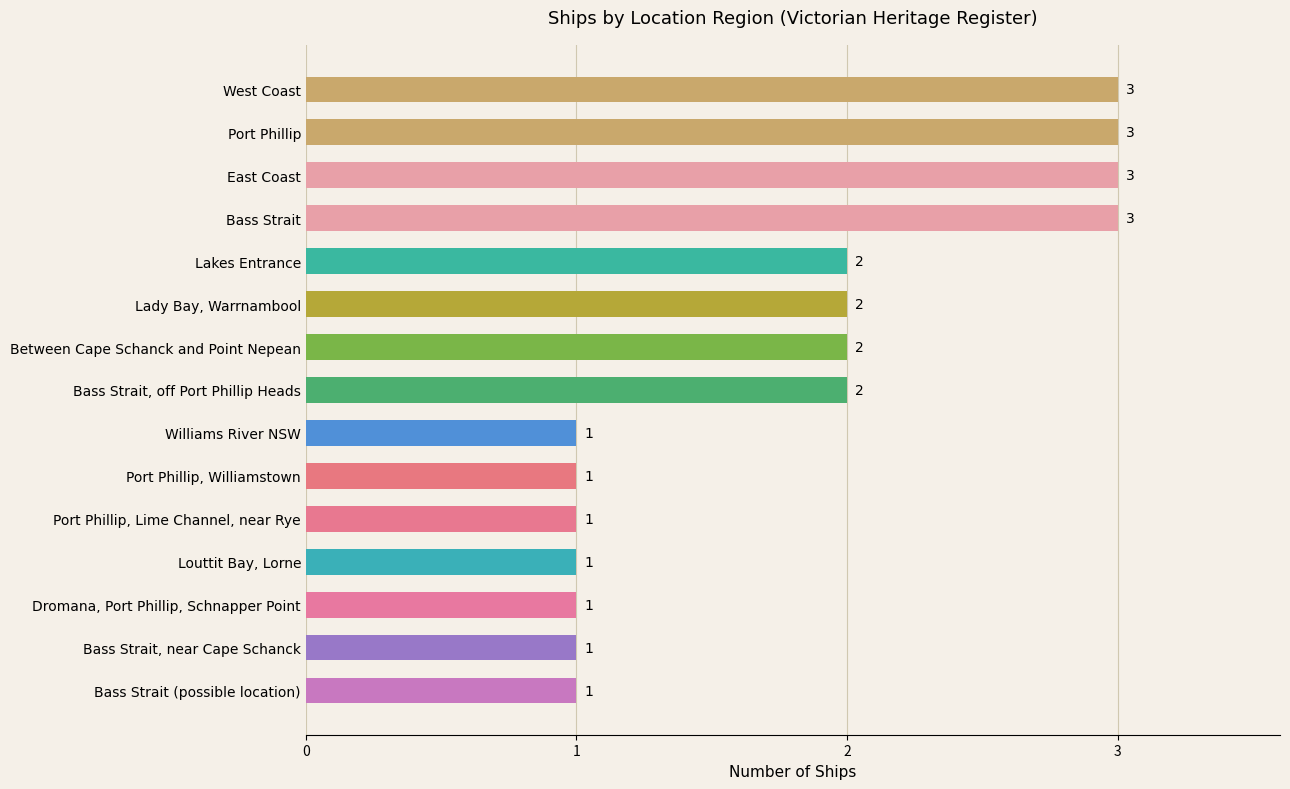

What is the maximum value shown in the chart?

3